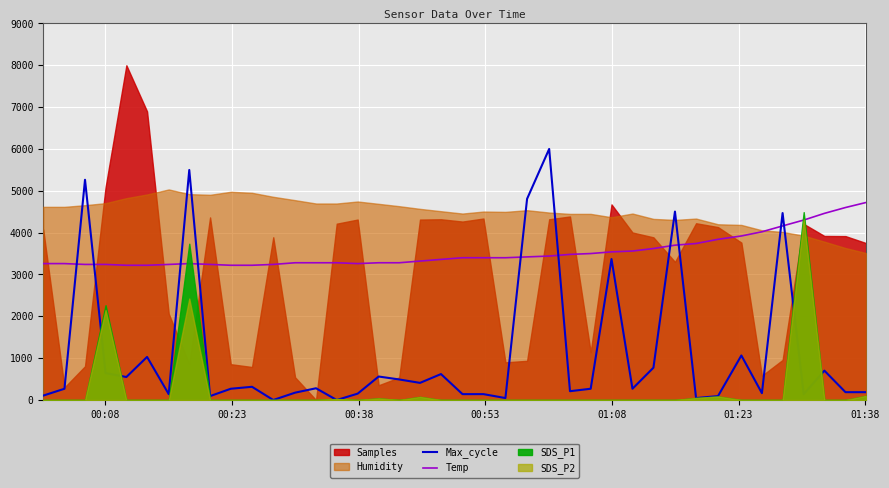

Which series ends up on top after the final intersection of Max_cycle and Temp?

Temp